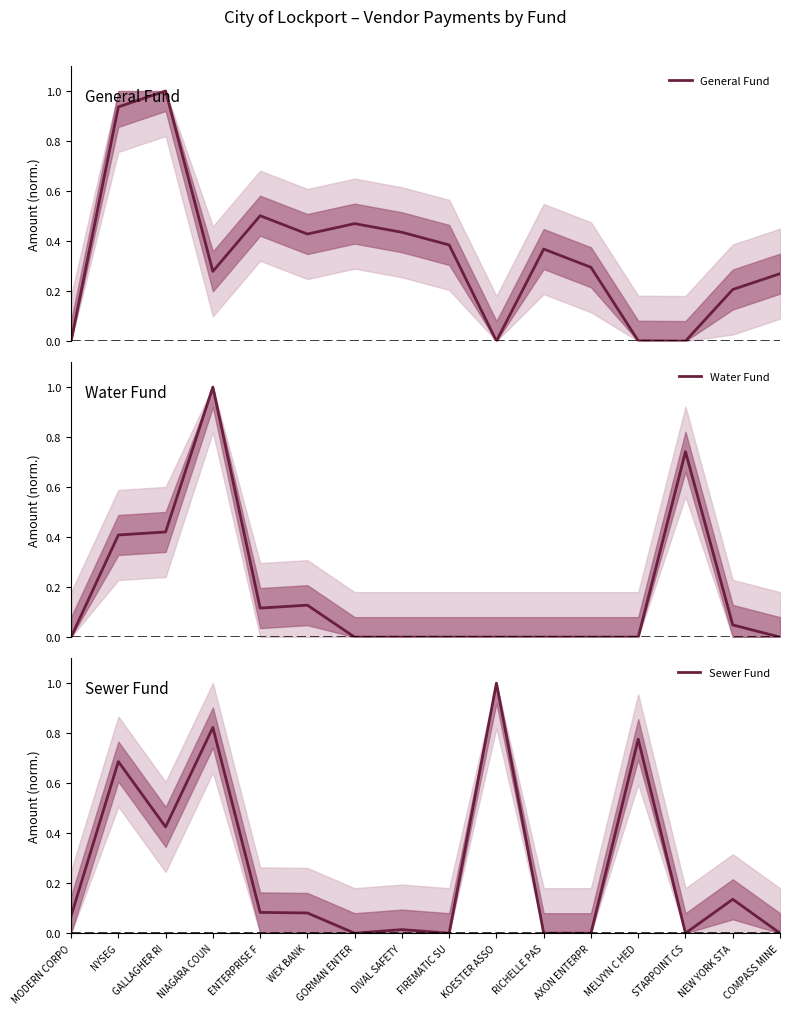

What is the sum of all Water Fund values?

2.9